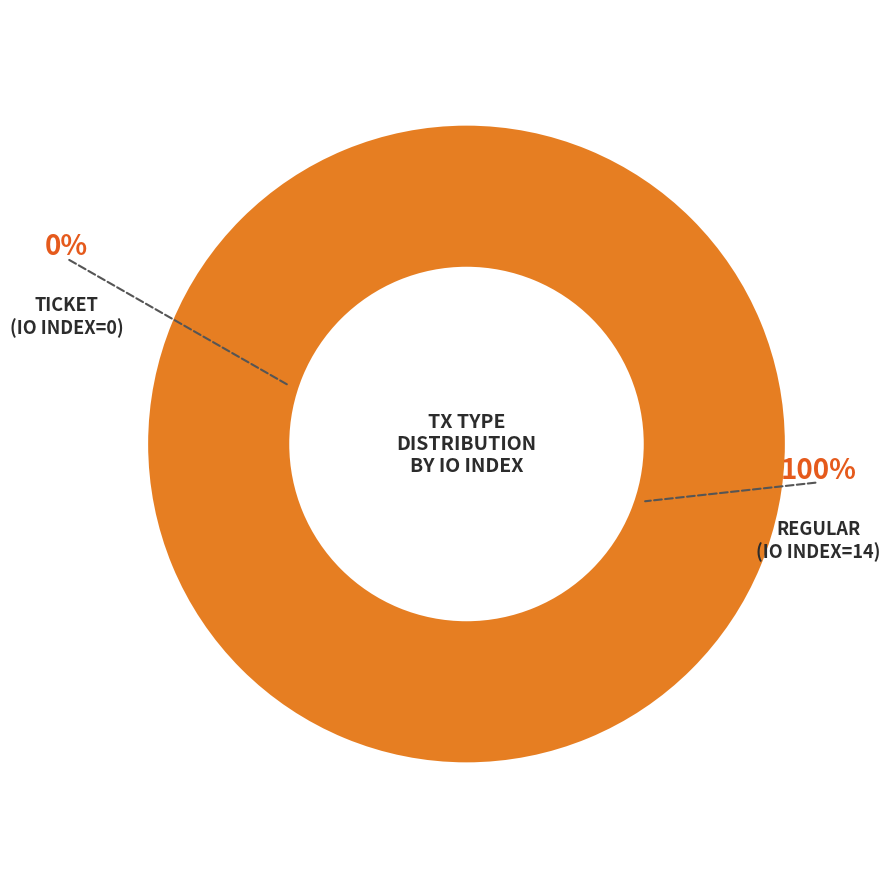

What is the majority slice?

Regular (io_index=14)